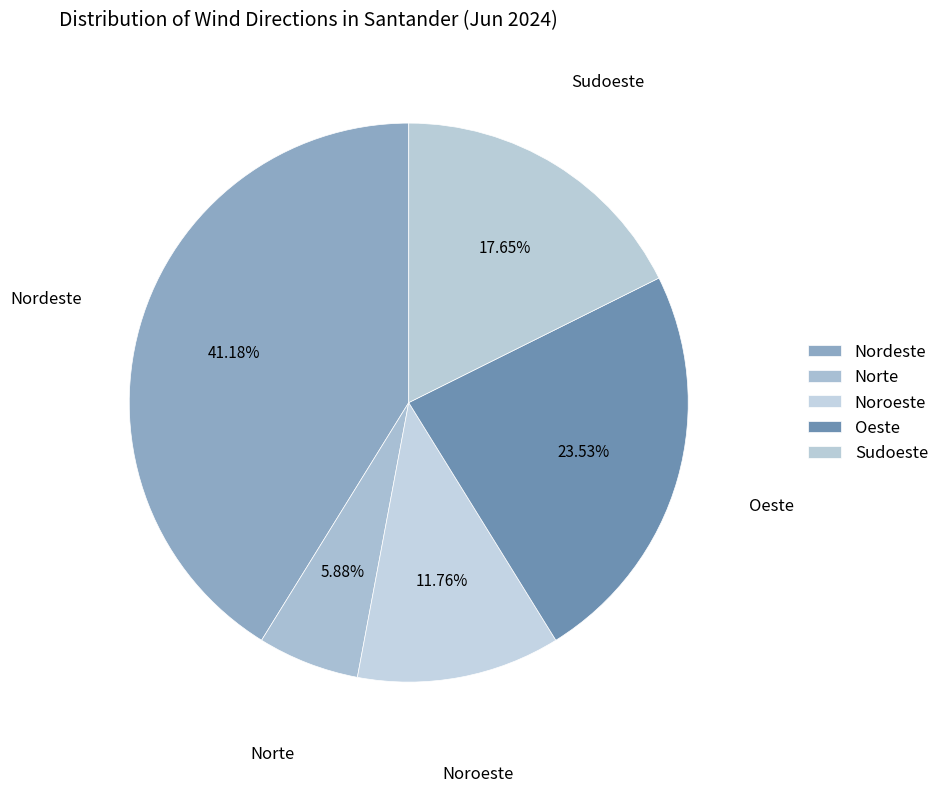

Does Oeste represent more than half of the total?

No